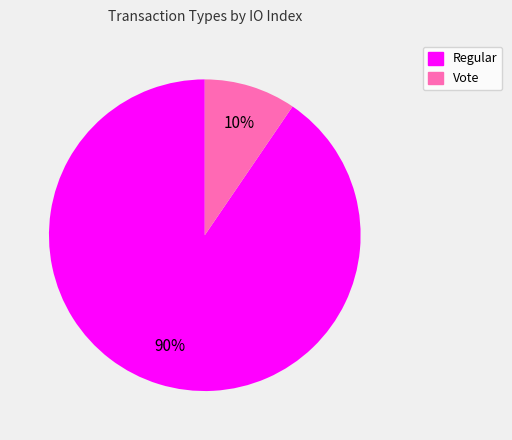

To the nearest percent, what is the combined percentage of Regular and Vote?

100%